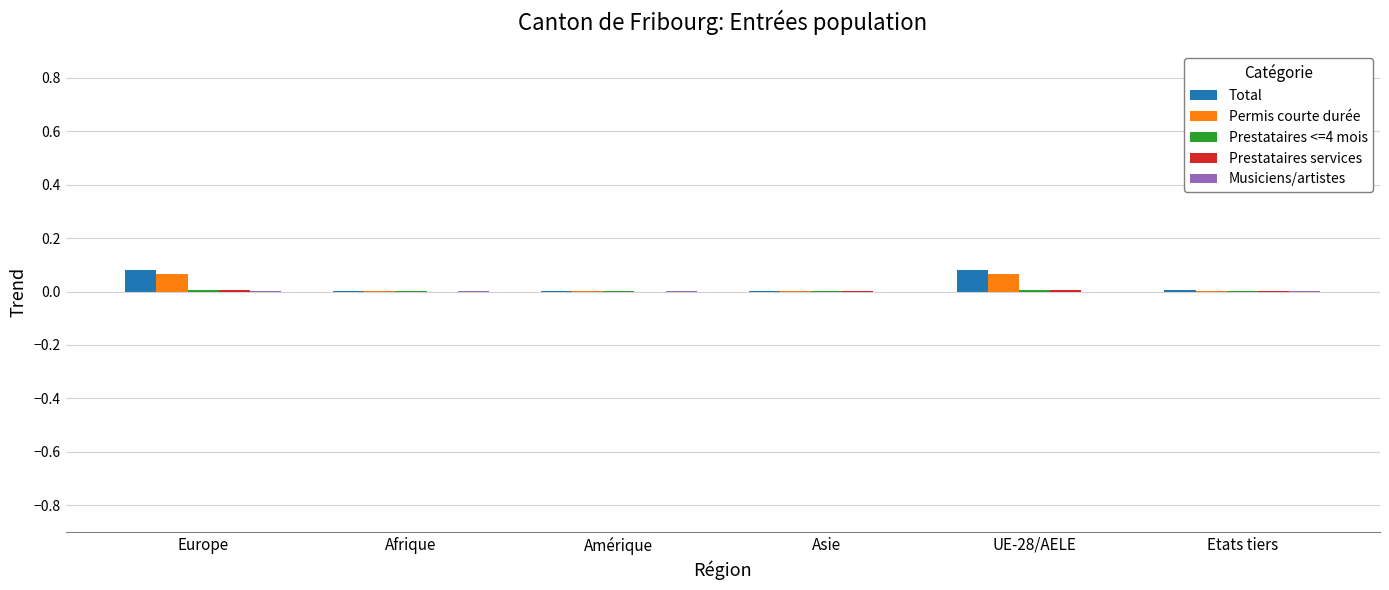

The value of Total at Afrique is 0.0. True or false?

True